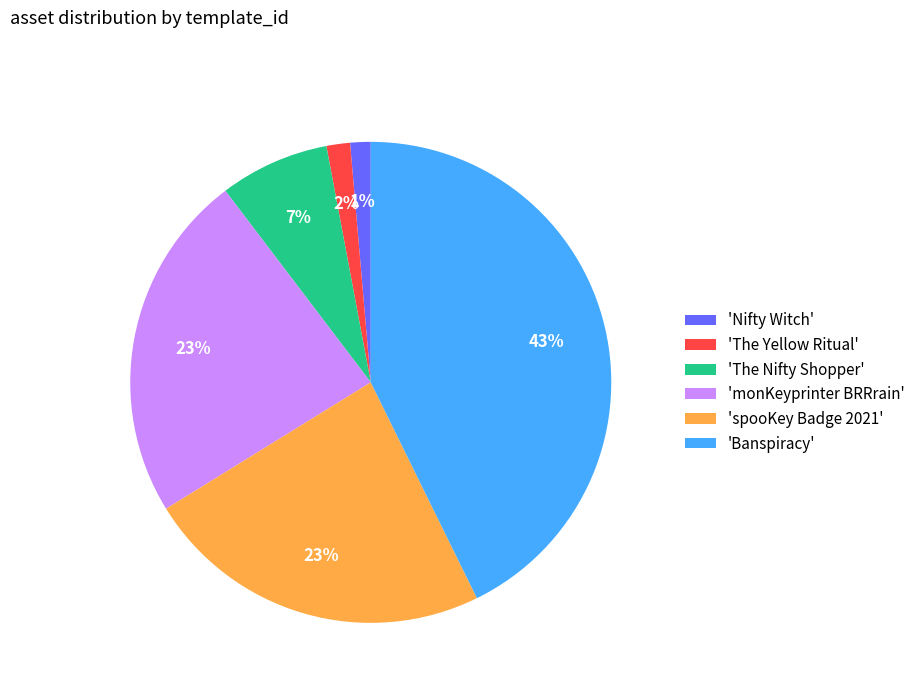

Between 'spooKey Badge 2021' and 'Banspiracy', which is larger?

'Banspiracy'